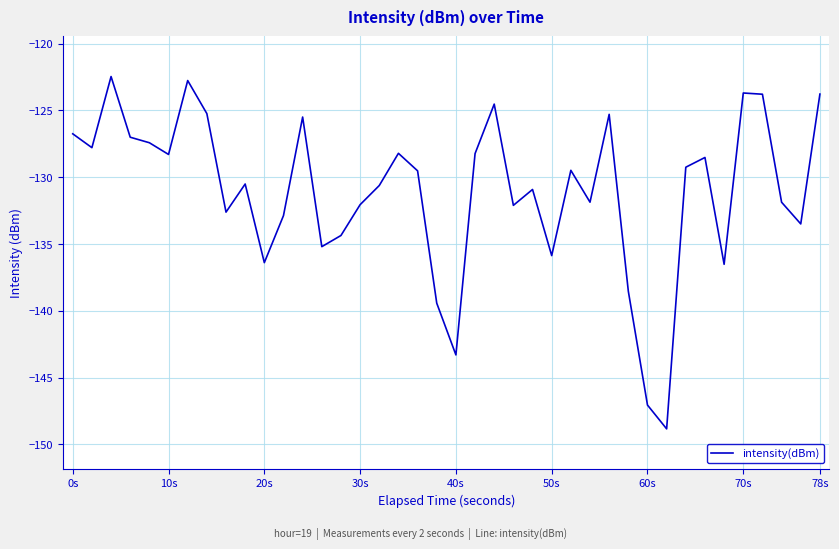

What is the minimum value shown in the chart?

-148.8